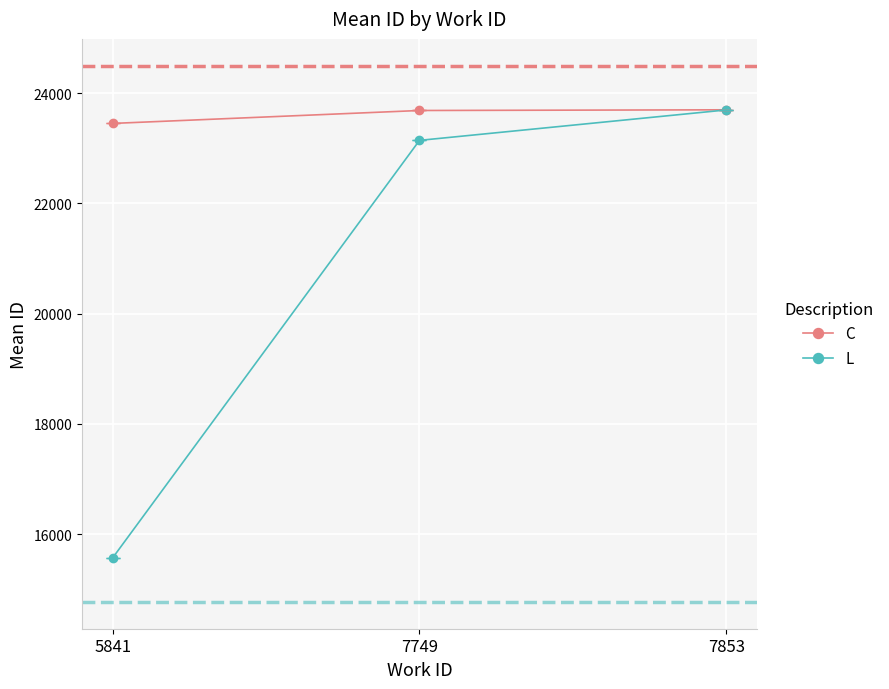

What is the difference between the highest and lowest values at 5841?

7879.5